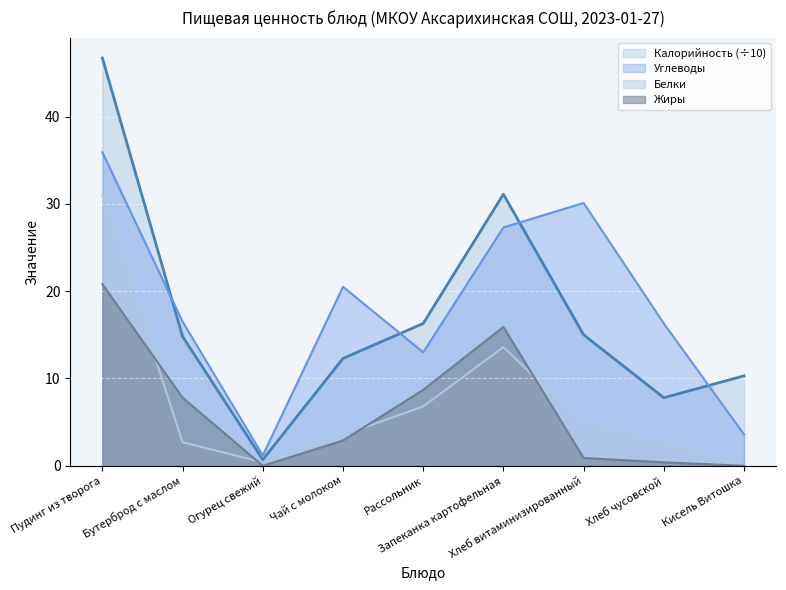

What is the label of the 7th point from the left?

Хлеб витаминизированный